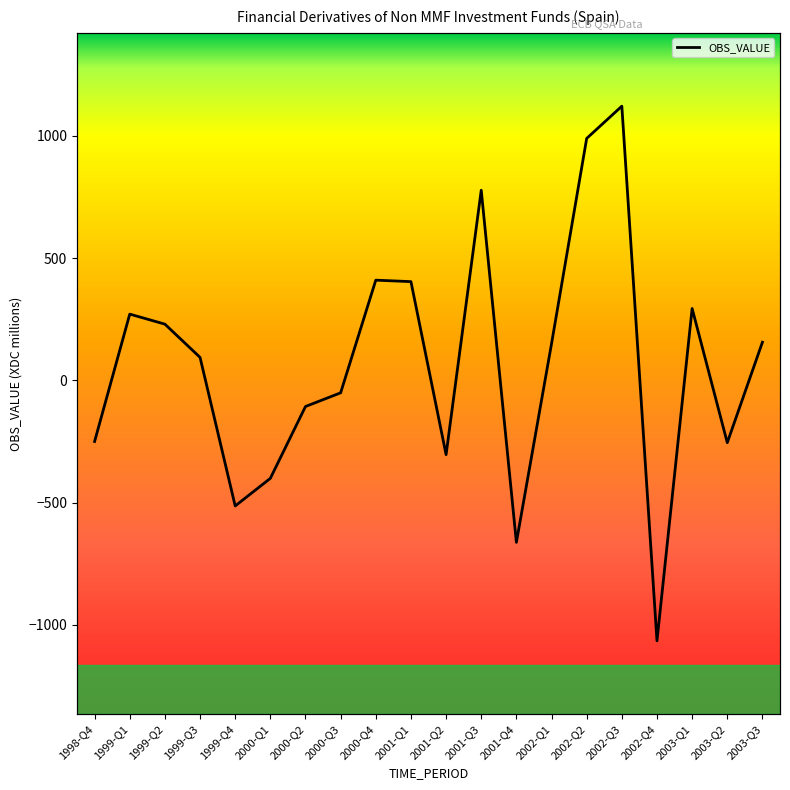

Which label corresponds to the largest value in the chart?

2002-Q3